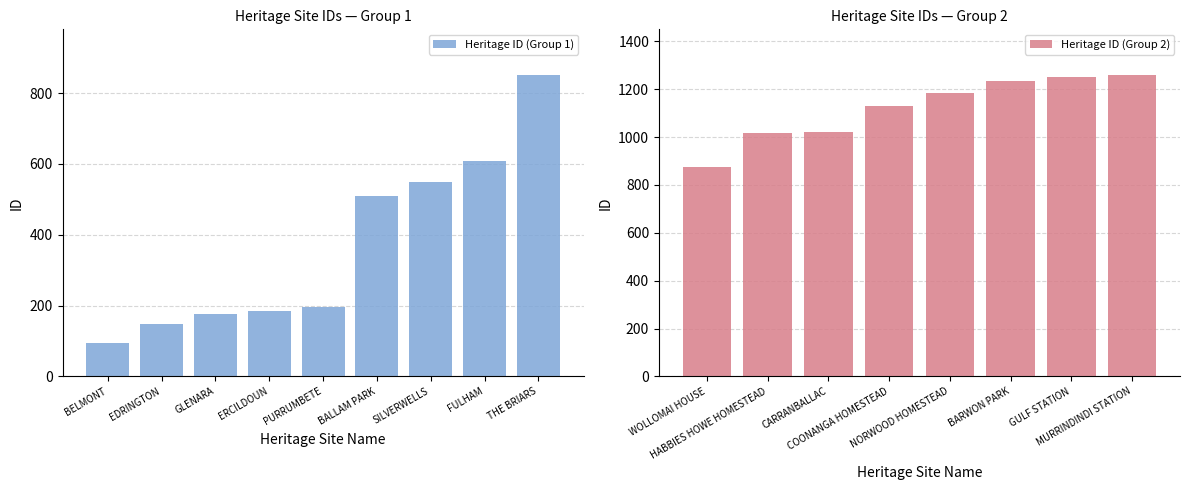

Is it true that the value at BALLAM PARK is 217?

False